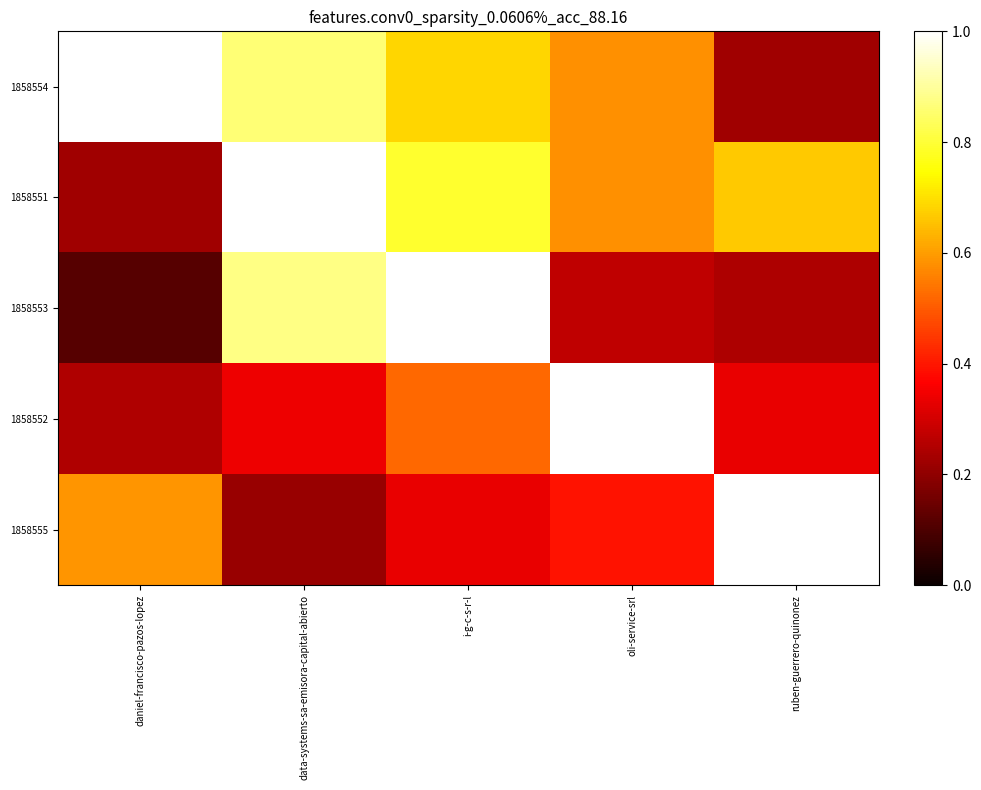

Reading left to right, list all the values displayed in this chart.

1858554: daniel-francisco-pazos-lopez=1.0	data-systems-sa-emisora-capital-abierto=0.9	i-g-c-s-r-l=0.7	oli-service-srl=0.6	ruben-guerrero-quinonez=0.2
1858551: daniel-francisco-pazos-lopez=0.2	data-systems-sa-emisora-capital-abierto=1.0	i-g-c-s-r-l=0.8	oli-service-srl=0.6	ruben-guerrero-quinonez=0.7
1858553: daniel-francisco-pazos-lopez=0.1	data-systems-sa-emisora-capital-abierto=0.9	i-g-c-s-r-l=1.0	oli-service-srl=0.3	ruben-guerrero-quinonez=0.2
1858552: daniel-francisco-pazos-lopez=0.2	data-systems-sa-emisora-capital-abierto=0.3	i-g-c-s-r-l=0.5	oli-service-srl=1.0	ruben-guerrero-quinonez=0.3
1858555: daniel-francisco-pazos-lopez=0.6	data-systems-sa-emisora-capital-abierto=0.2	i-g-c-s-r-l=0.3	oli-service-srl=0.4	ruben-guerrero-quinonez=1.0